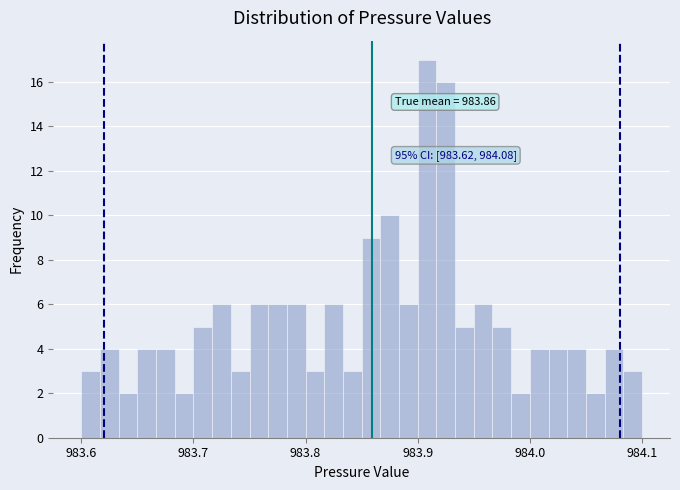

Read against the x-axis, roughly where is the centre of the tallest bar?

983.91